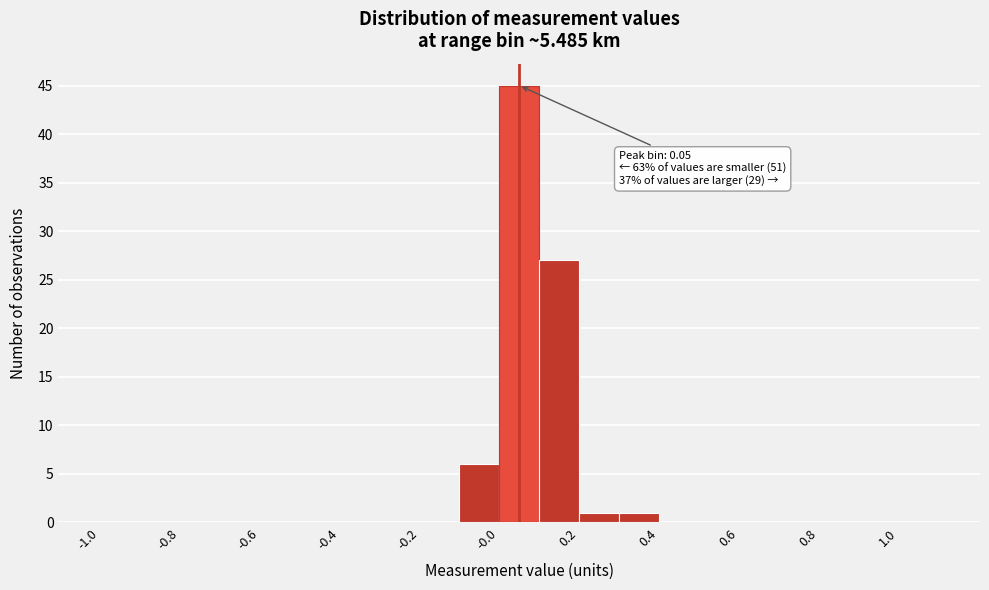

Which range on the x-axis has the tallest bar?

0.0 to 0.1